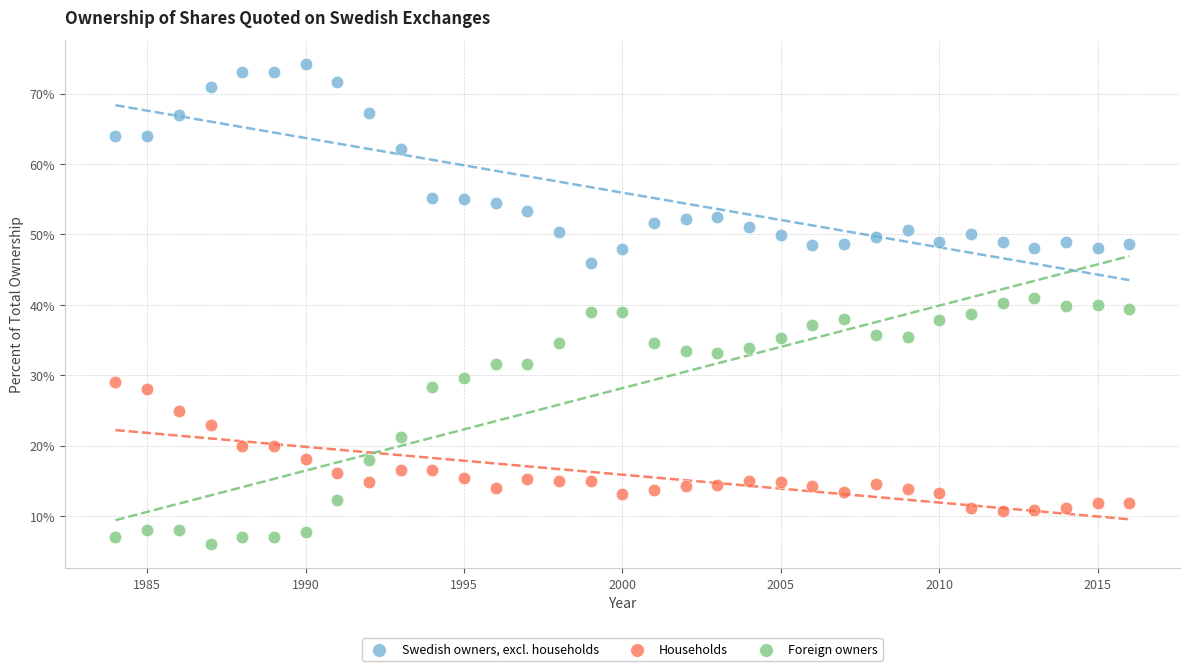

Across all data points, what is the range of Y values (max minus min)?

68.2